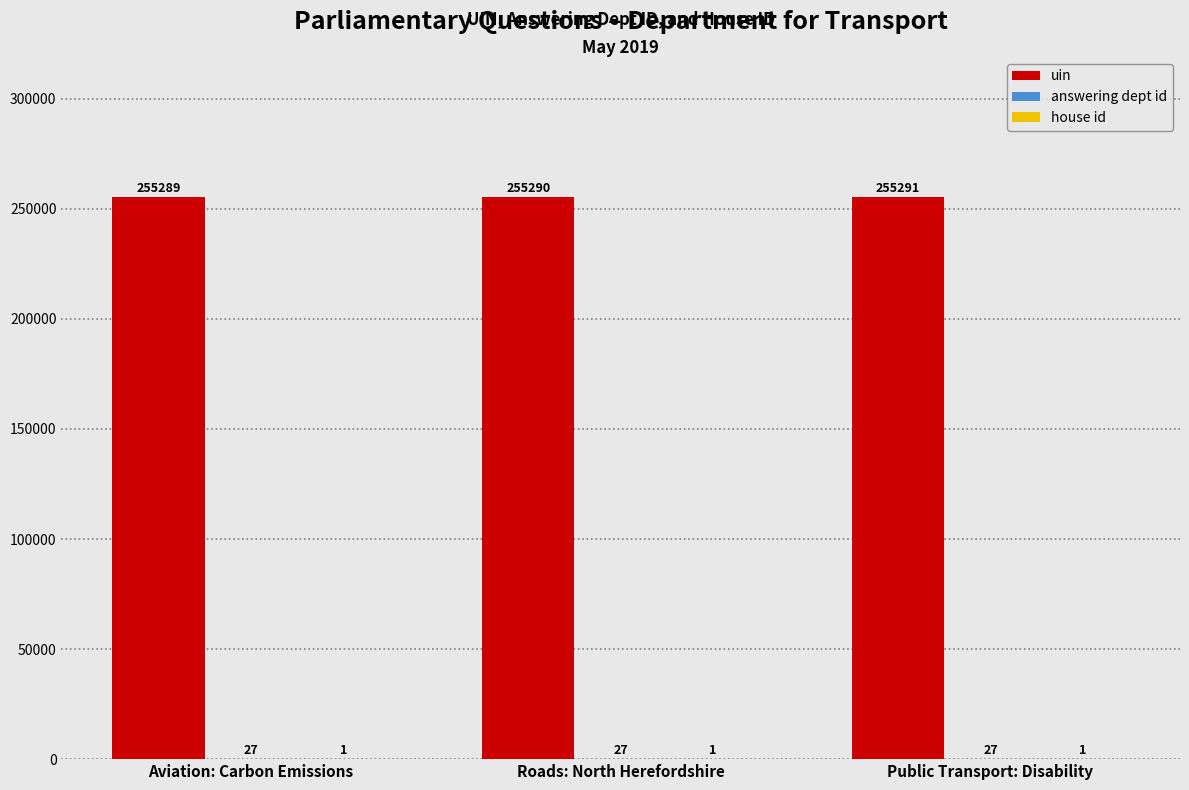

True or false: uin has a value of 151490 at Public Transport: Disability.

False